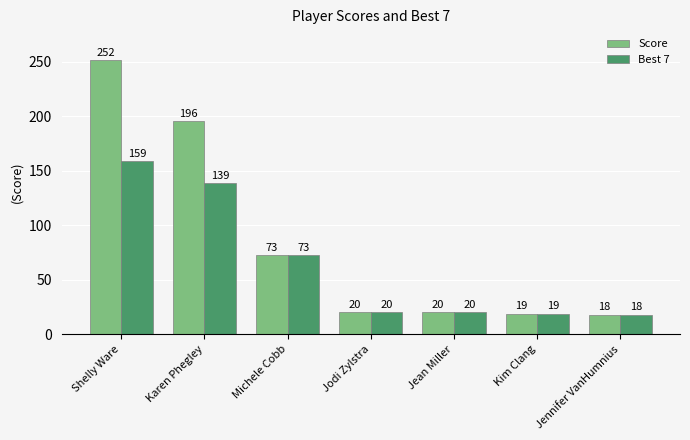

At how many categories does at least one series exceed 137?

2